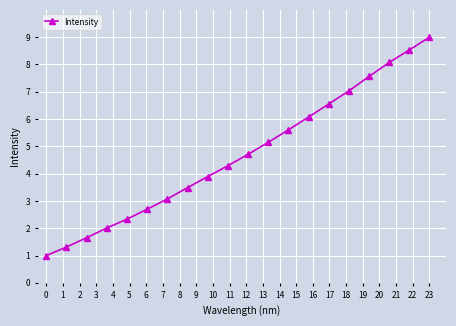

What is the maximum value shown in the chart?

9.0